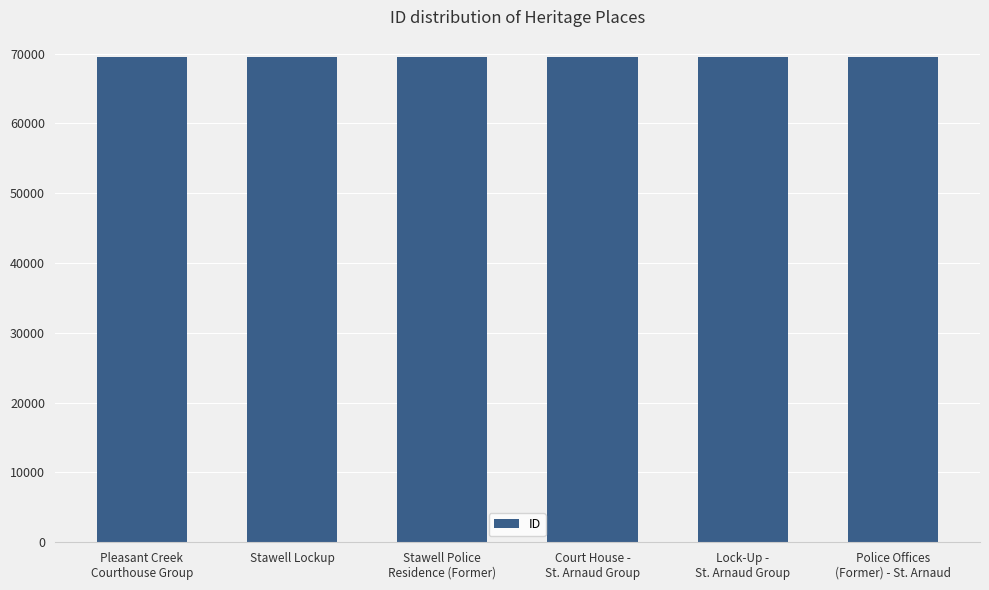

How many categories are shown in the chart?

6